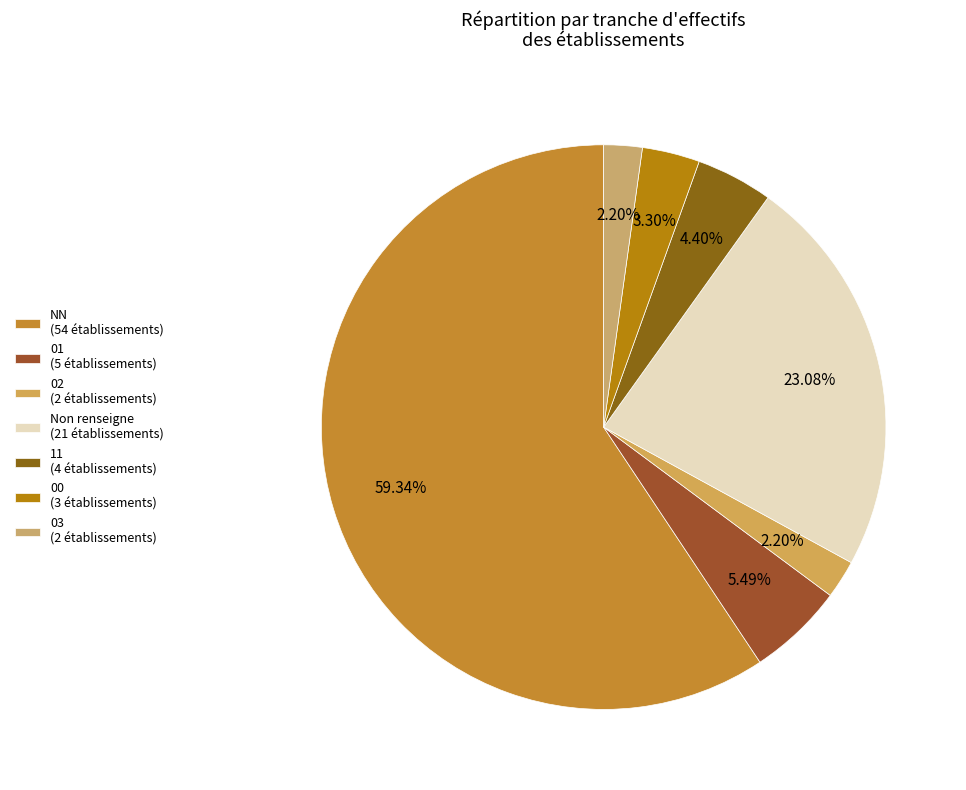

Count the number of slices in the pie.

7